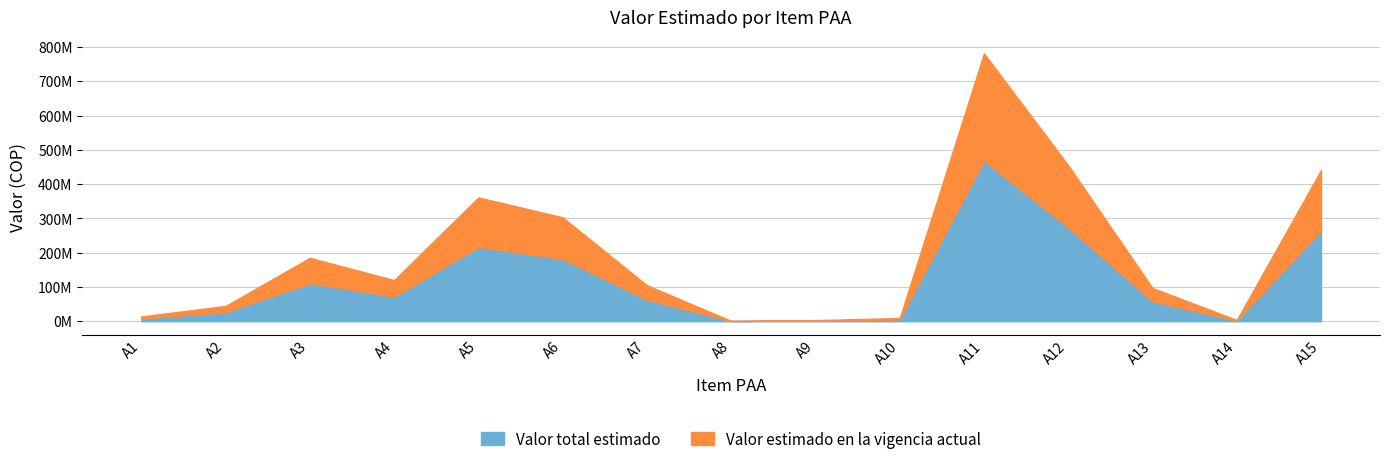

What is the average value of the Valor estimado en la vigencia actual series?

194967677